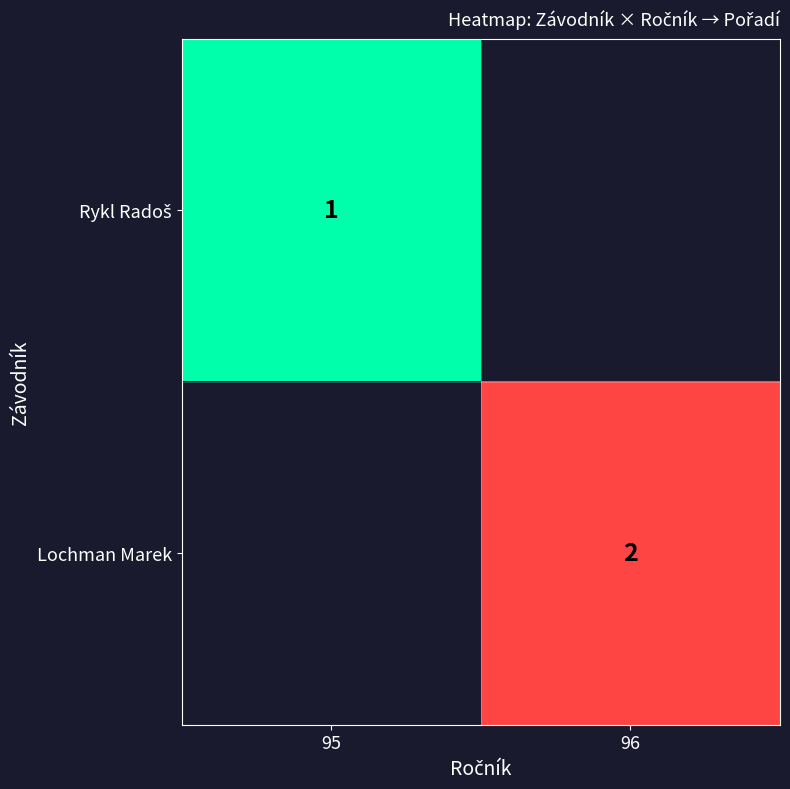

True or false: Lochman Marek has a value of 3 at 96.

False